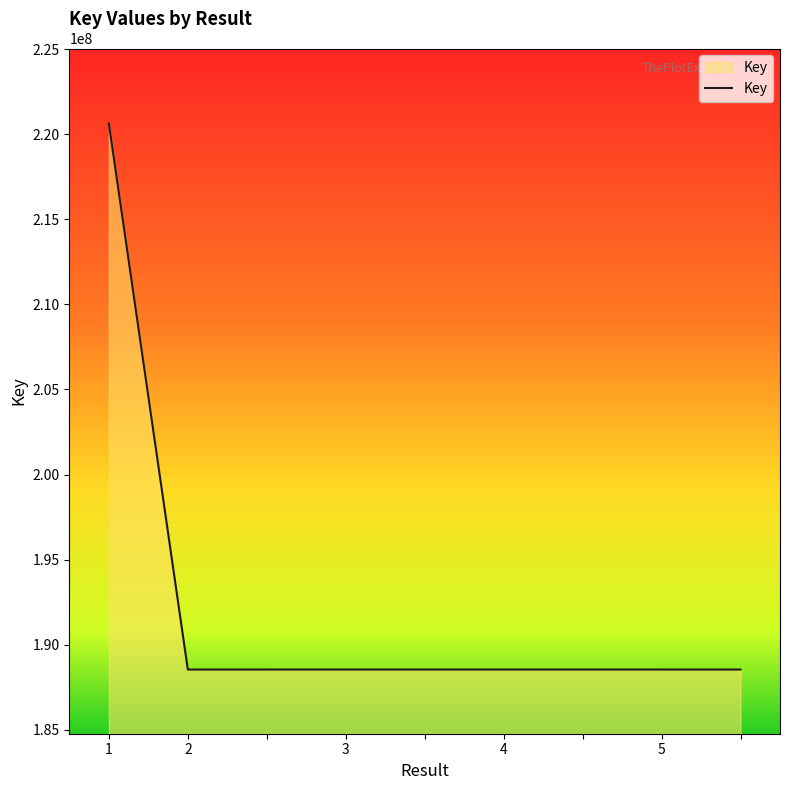

What is the difference between the maximum and minimum values?

32071907